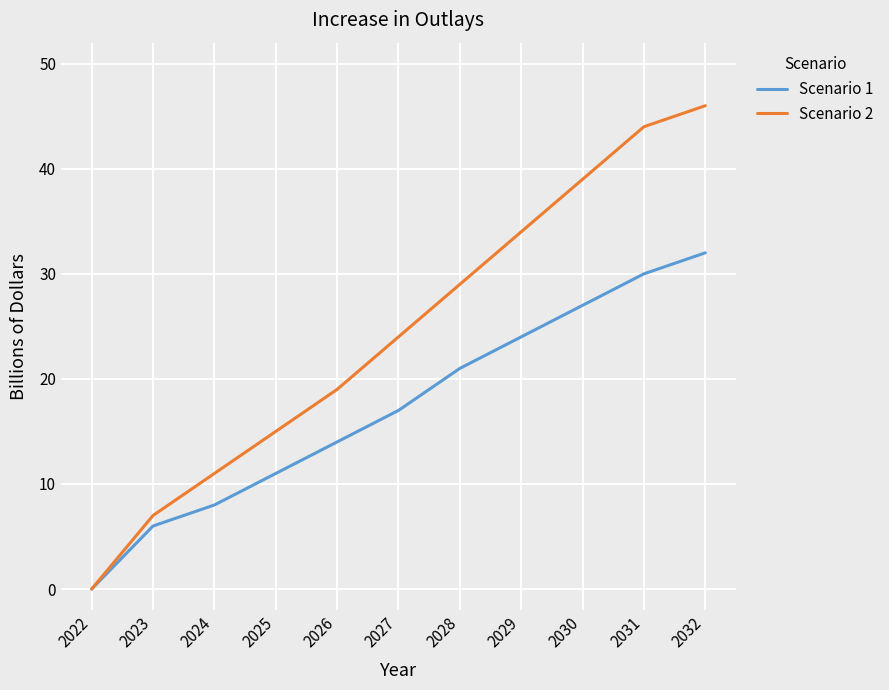

Reading left to right, list all the values displayed in this chart.

Scenario 1: 0	6	8	11	14	17	21	24	27	30	32
Scenario 2: 0	7	11	15	19	24	29	34	39	44	46